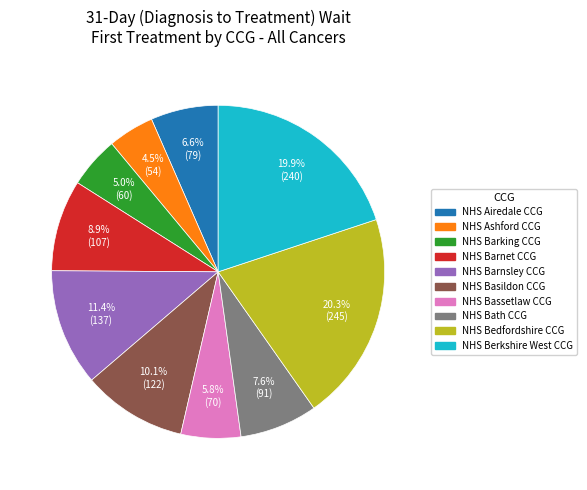

Does any single category account for the majority?

No